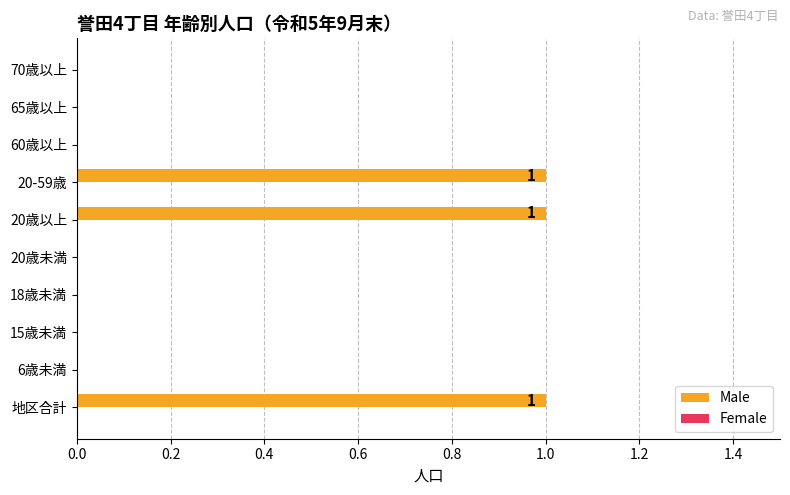

Between 6歳未満 and 地区合計, which is larger?

地区合計